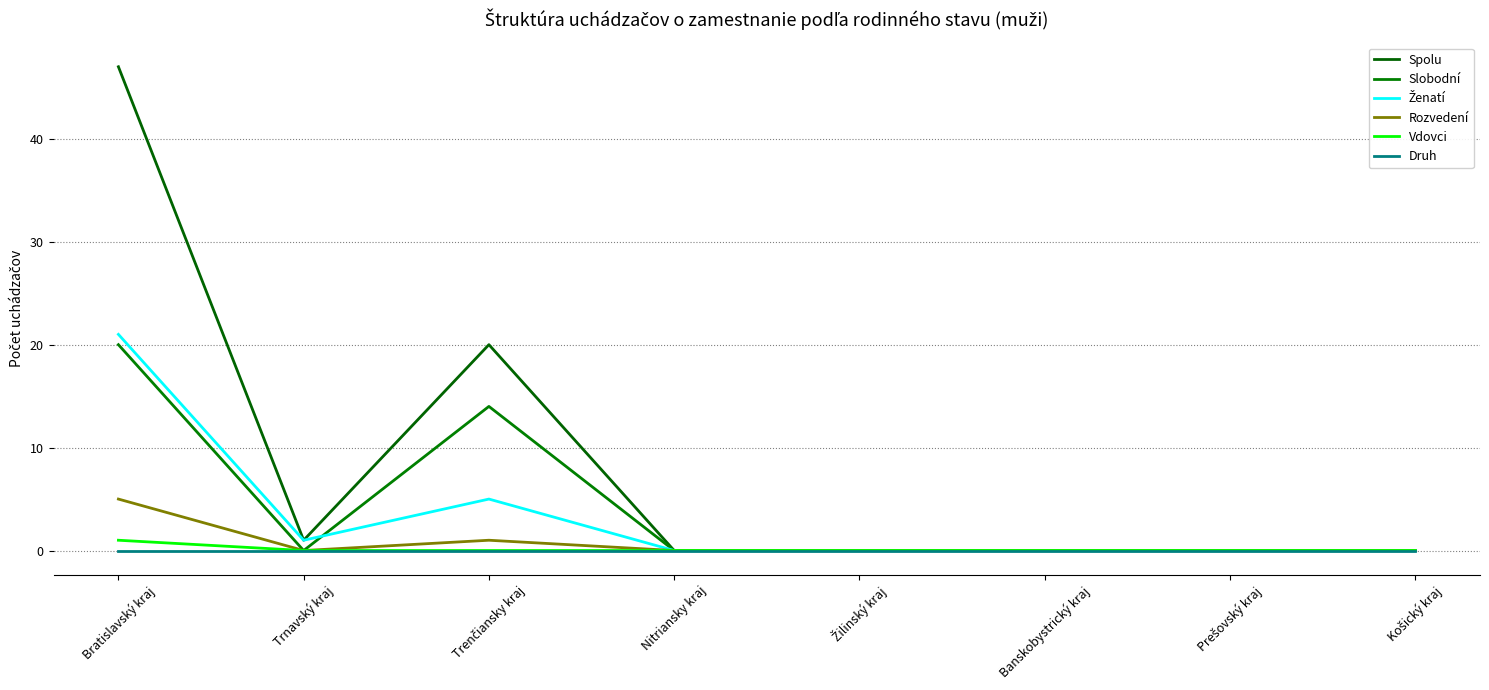

Is the value of Spolu at Banskobystrický kraj greater than the value of Rozvedení at Žilinský kraj?

No